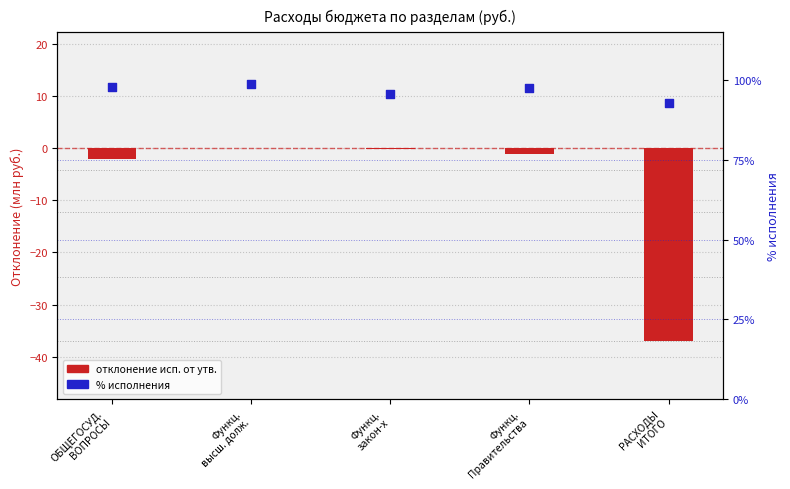

Is the value of % исполнения at Функц.
закон-х greater than the value of Отклонение исп. от утв. (млн руб.) at Функц.
закон-х?

Yes